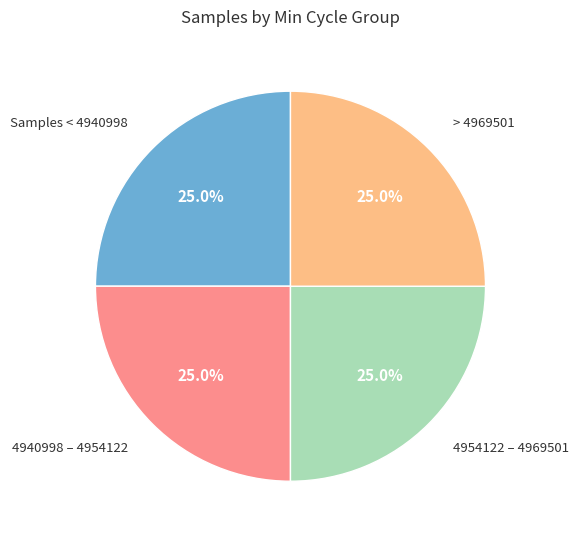

How many segments does this pie chart have?

4